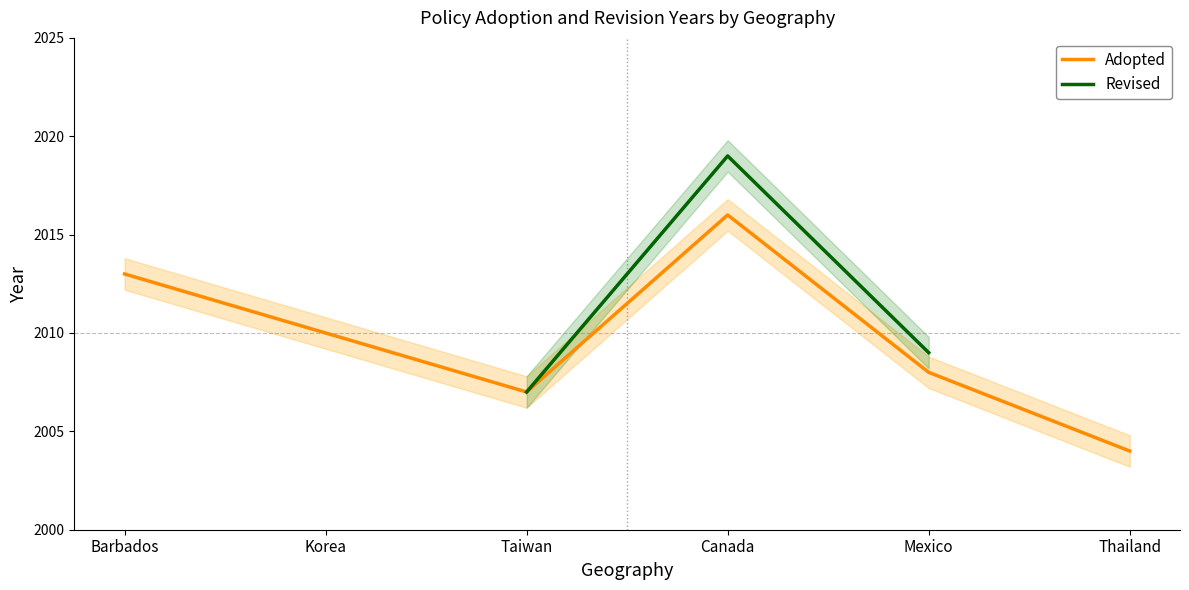

Where is the first local maximum for Adopted?

Canada